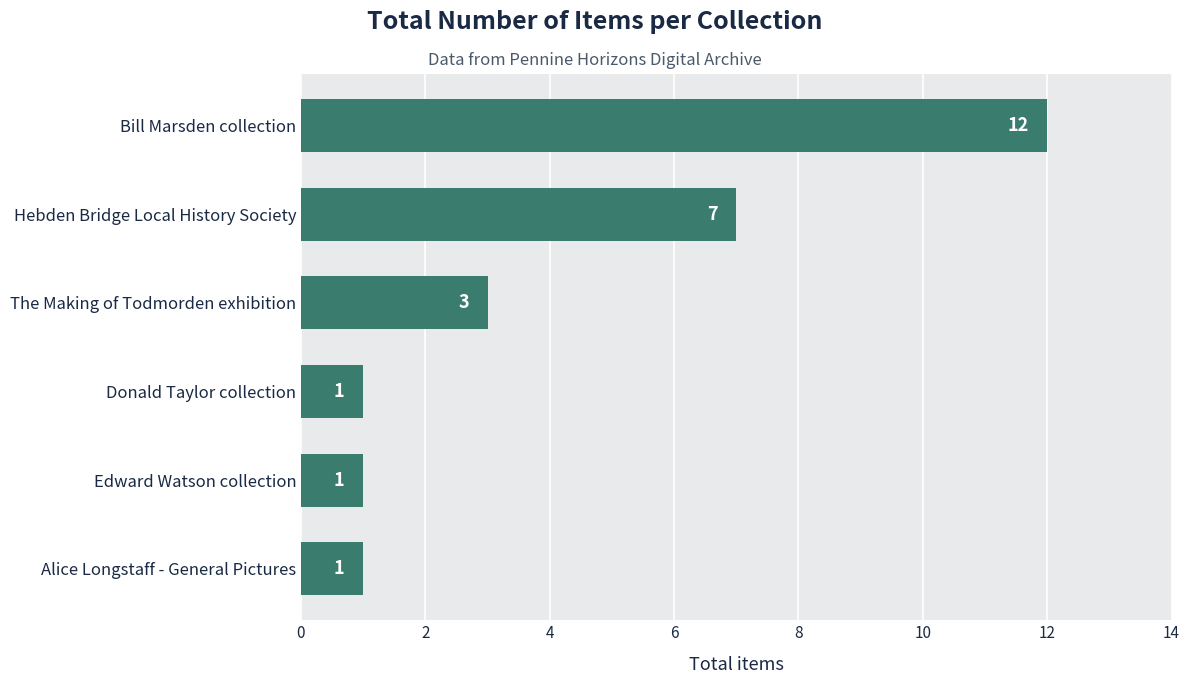

What is the maximum value shown in the chart?

12